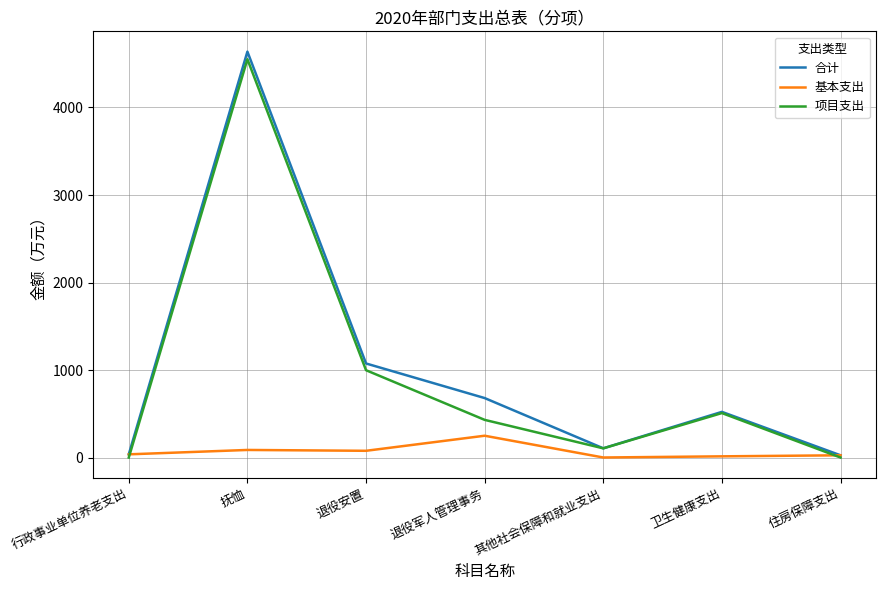

What is the difference between the highest and lowest values at 抚恤?

4551.8